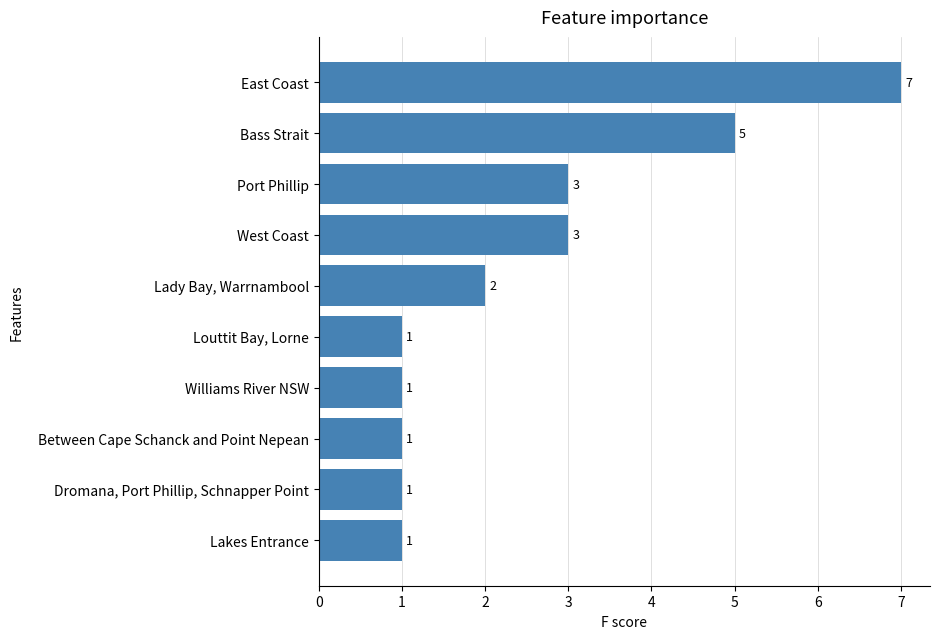

What is the difference between the maximum and minimum values?

6